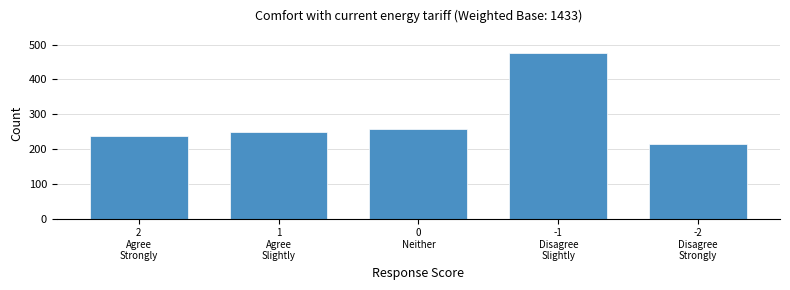

Reading left to right, list all the values displayed in this chart.

236	250	257	475	215